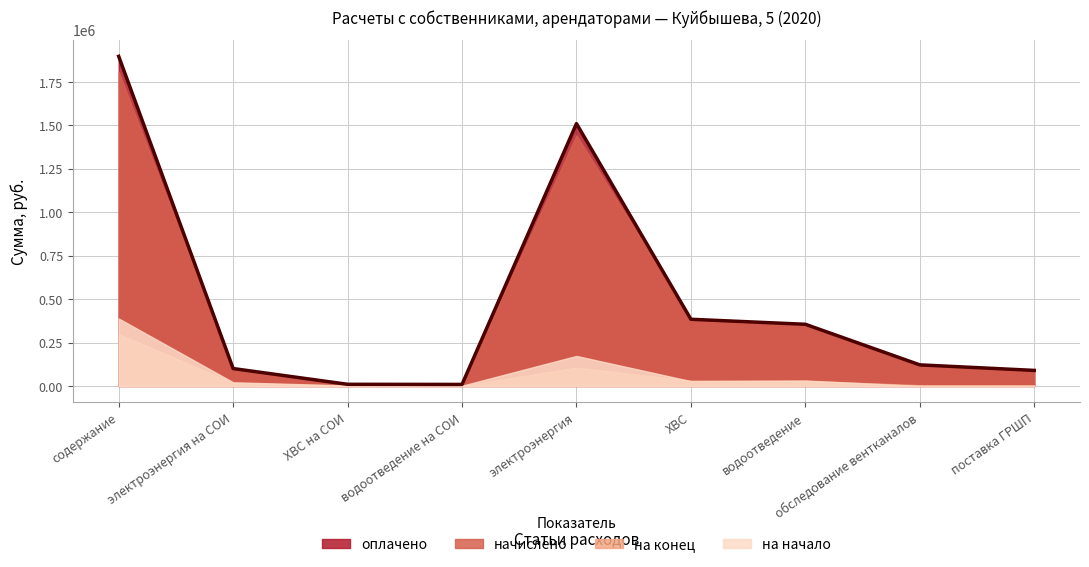

In на конец, how many points are lower than both neighbors (excluding endpoints)?

1